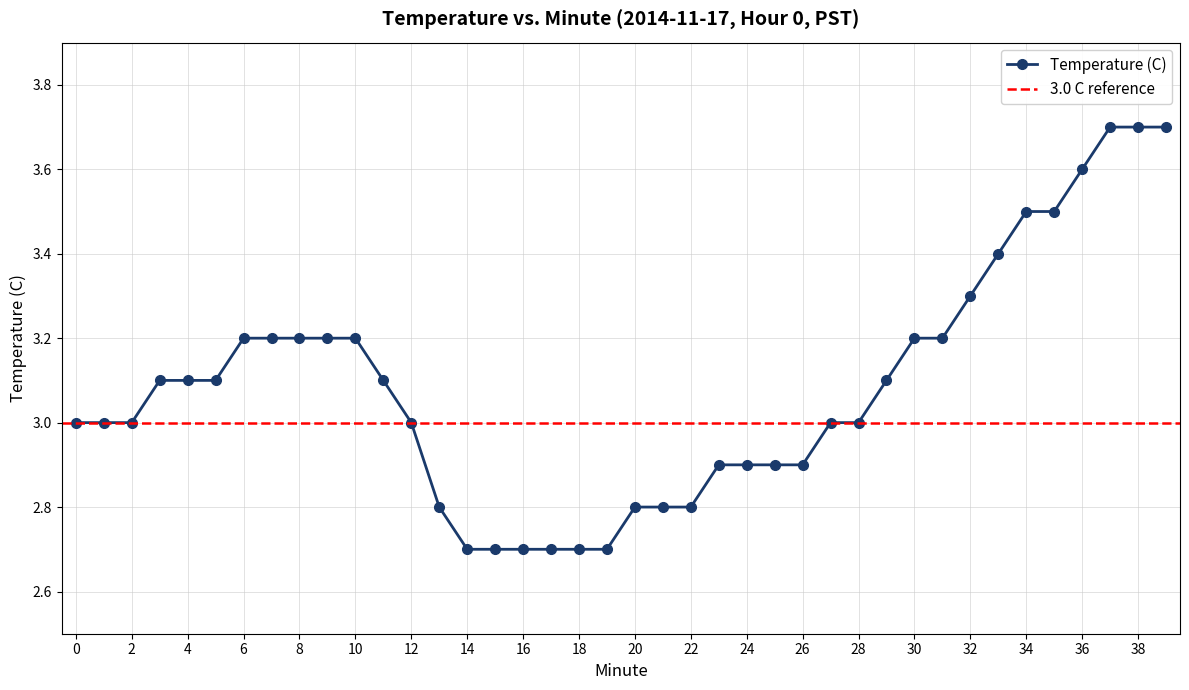

Which has a higher value, 4 or 34?

34